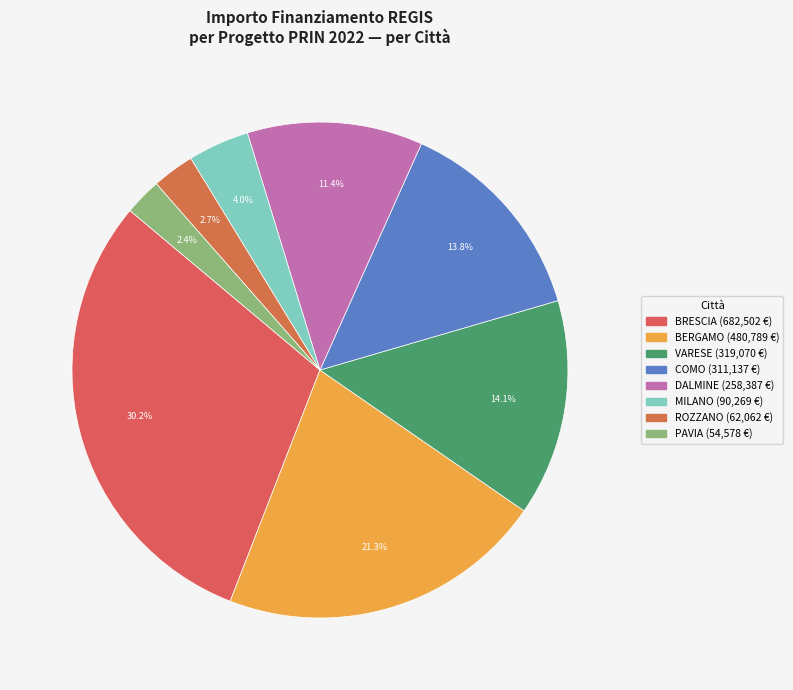

How many segments does this pie chart have?

8